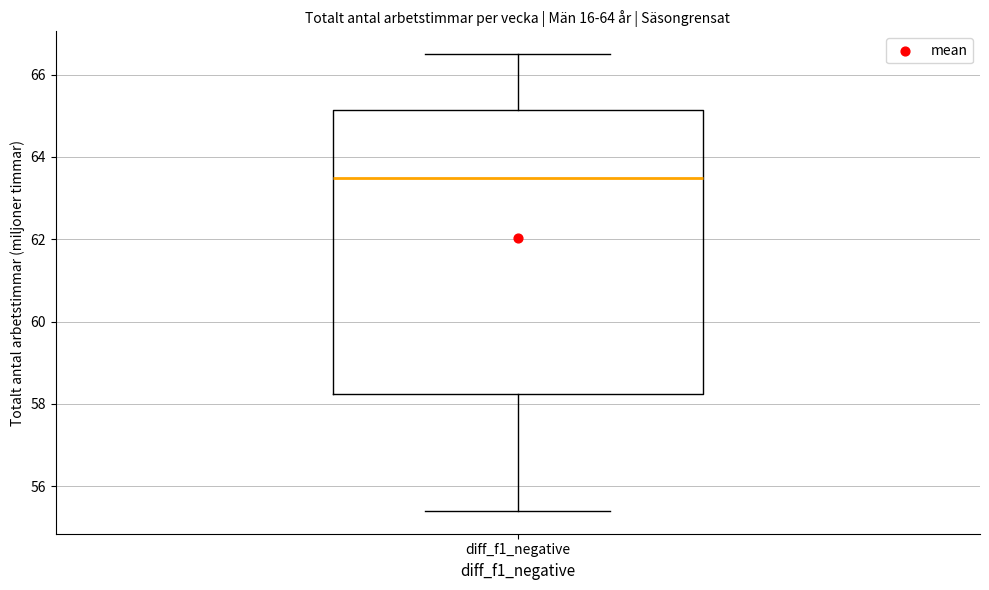

Transcribe this box plot: give where the median line is, the range the box spans, and where the two whiskers end, as read against the y-axis. The values are not printed on the chart, so give them approximately, as read against the axis.

median 63.6, box 58.2 to 65.2, whiskers 55.4 to 66.6